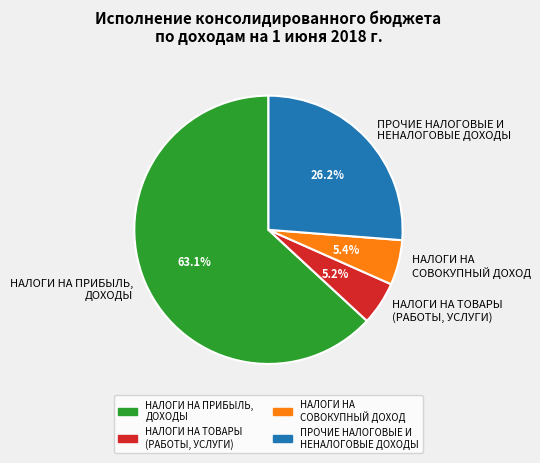

Rank the categories by value from highest to lowest.

НАЛОГИ НА ПРИБЫЛЬ, ДОХОДЫ, ПРОЧИЕ НАЛОГОВЫЕ И НЕНАЛОГОВЫЕ ДОХОДЫ, НАЛОГИ НА СОВОКУПНЫЙ ДОХОД, НАЛОГИ НА ТОВАРЫ (РАБОТЫ, УСЛУГИ)